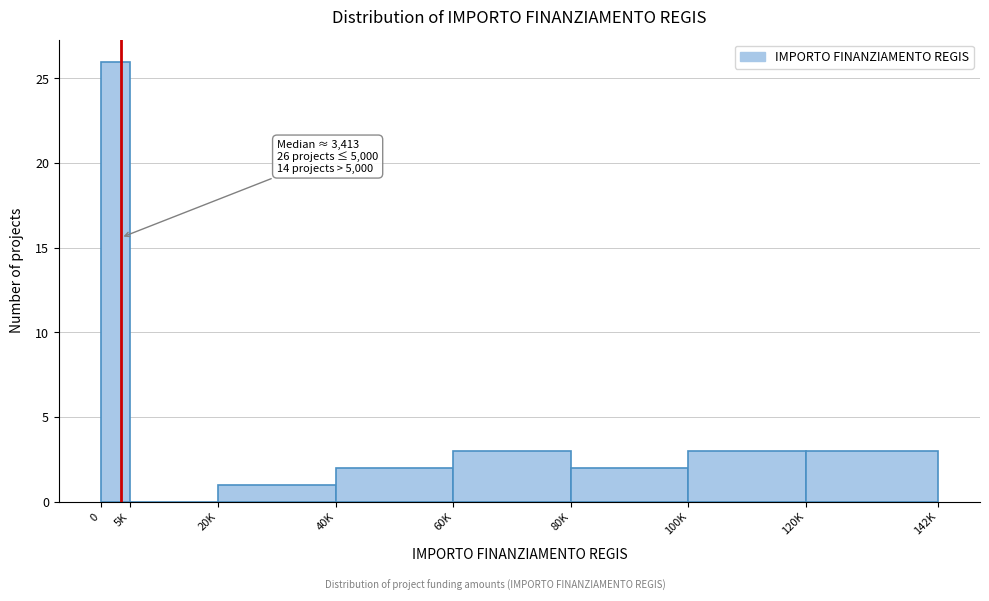

Reading left to right, transcribe all the data shown in this chart.

0=26	5K=0	20K=1	40K=2	60K=3	80K=2	100K=3	120K=3